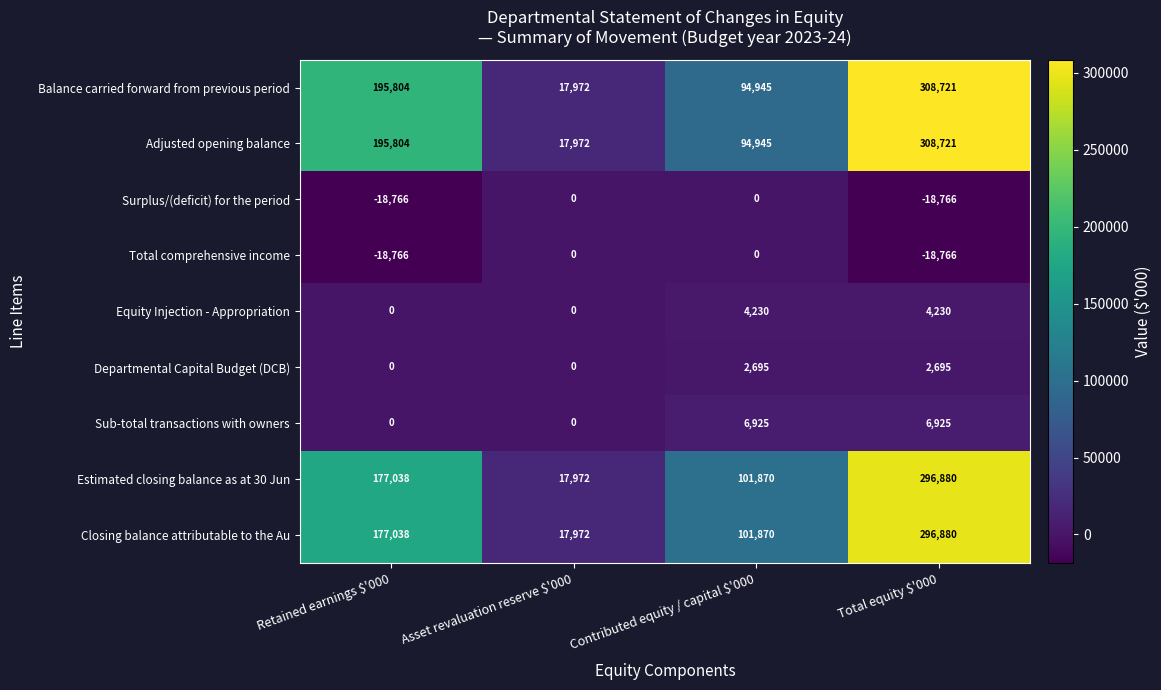

What is the difference between the second highest and minimum values in the Departmental Capital Budget (DCB) series?

2695